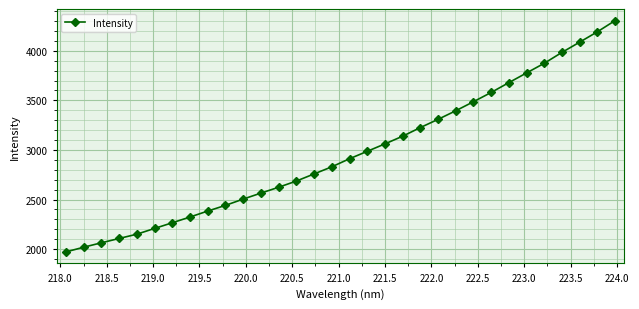

What is the value of the 26th point from the left?

3679.3